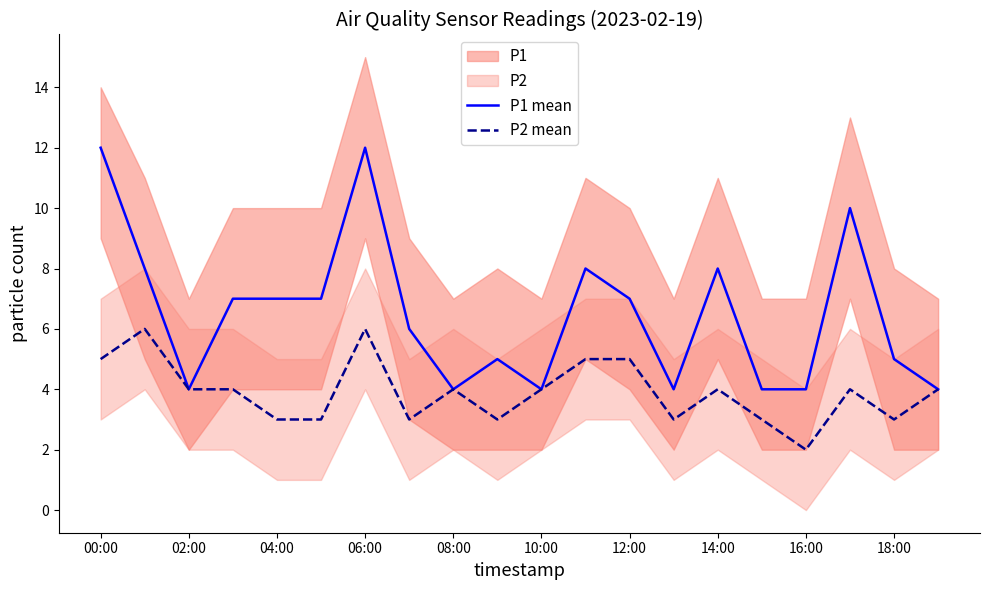

Count the P2 mean values in the range 3 to 5.

17